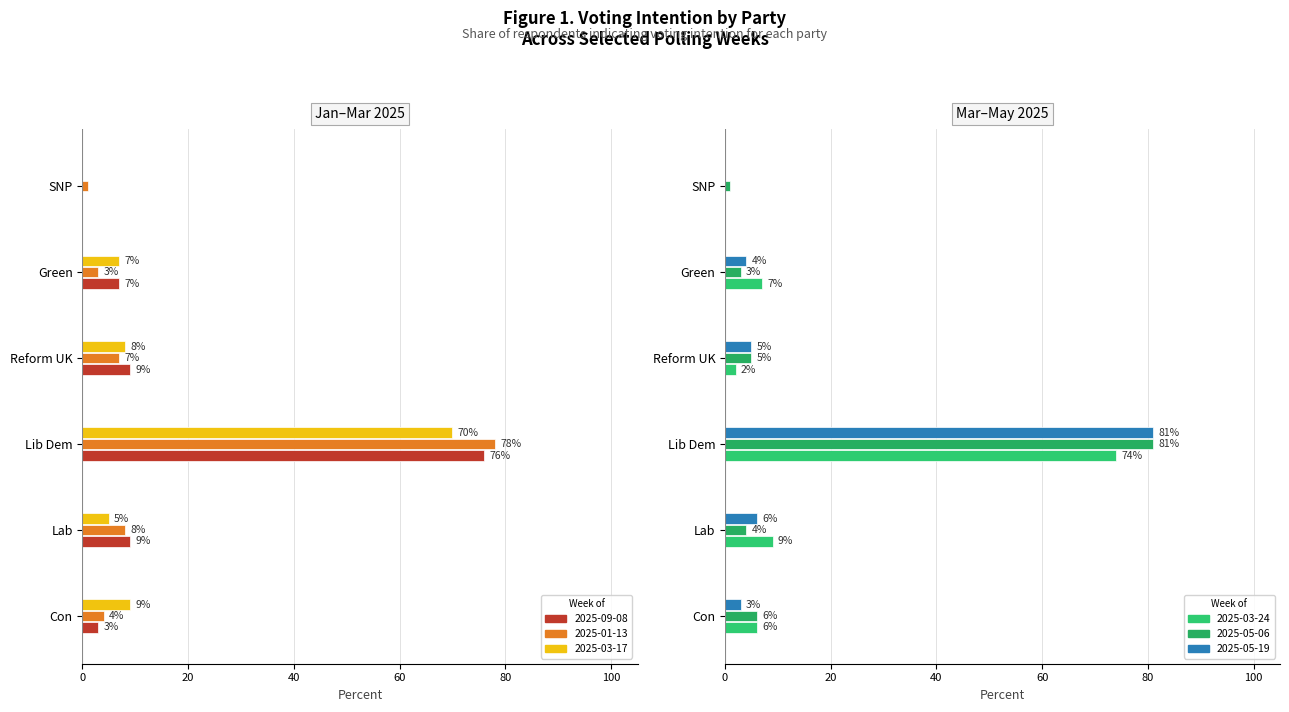

Is the value of 2025-05-19 at 3 greater than the value of 2025-03-17 at 0?

No